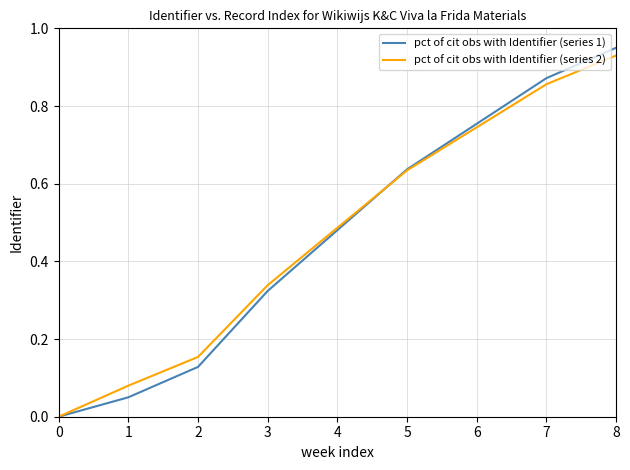

The pct of cit obs with Identifier (series 1) series shows 0.5 at 7. True or false?

False